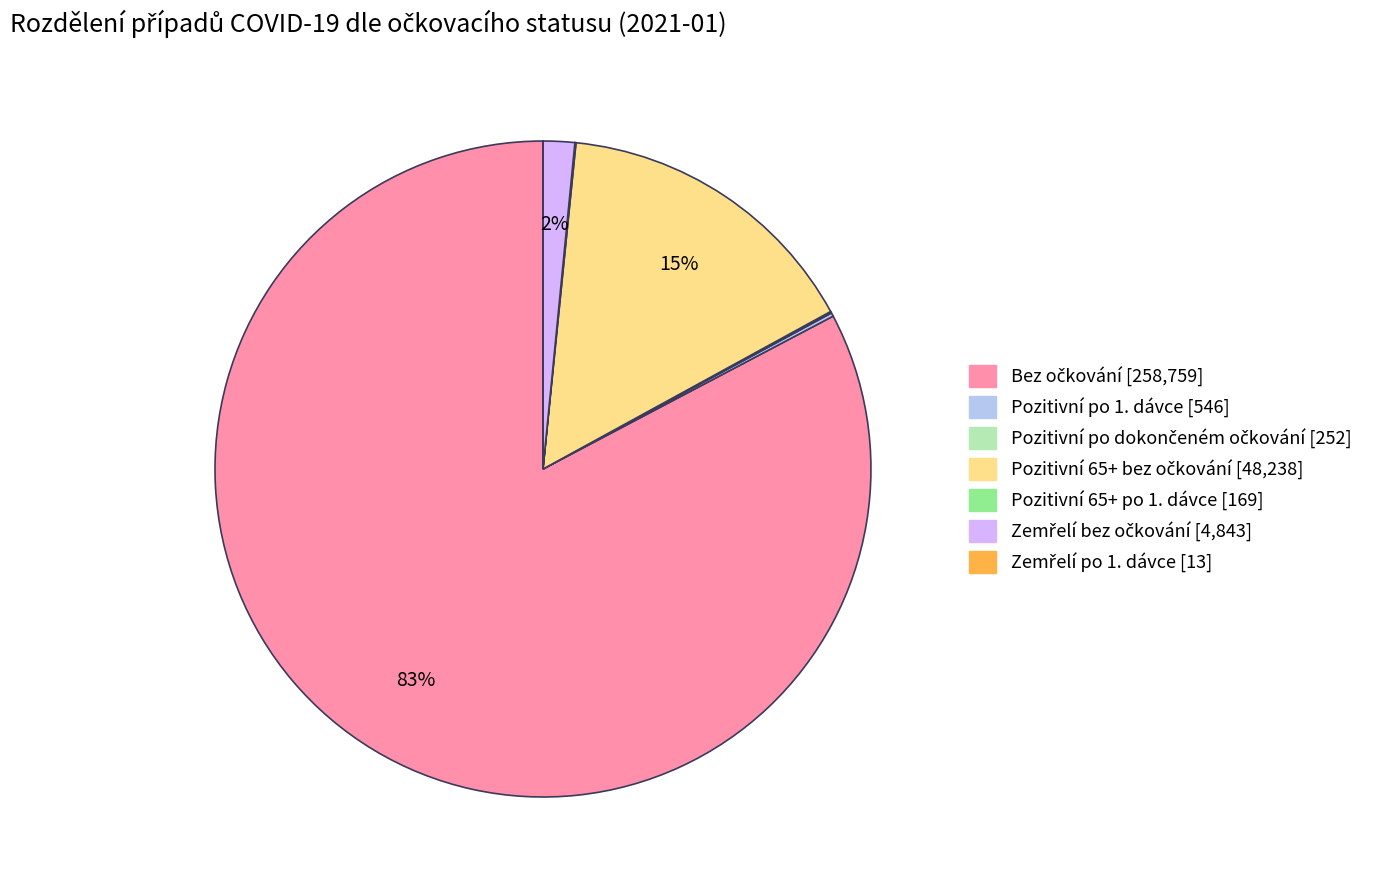

Does any single category account for the majority?

Yes